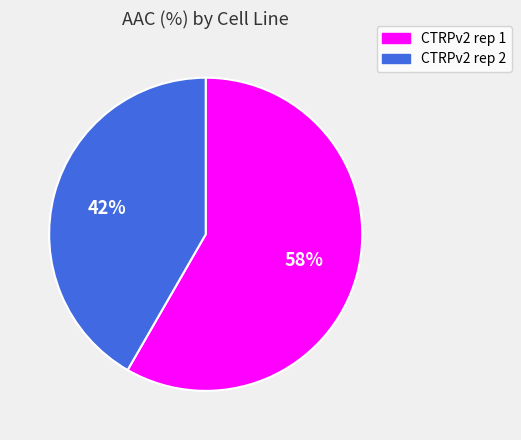

To the nearest percent, what is the combined percentage of CTRPv2 rep 1 and CTRPv2 rep 2?

100%